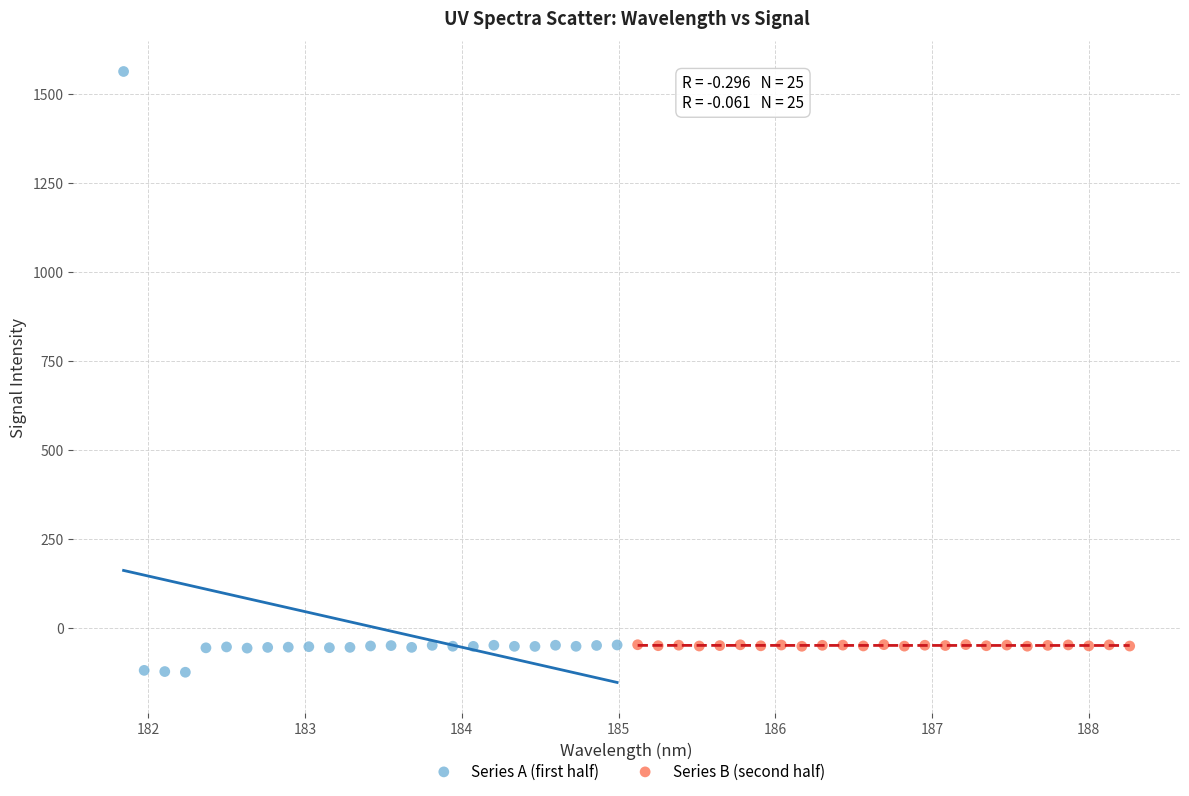

Which series has the widest spread of Y values?

Series A (first half)